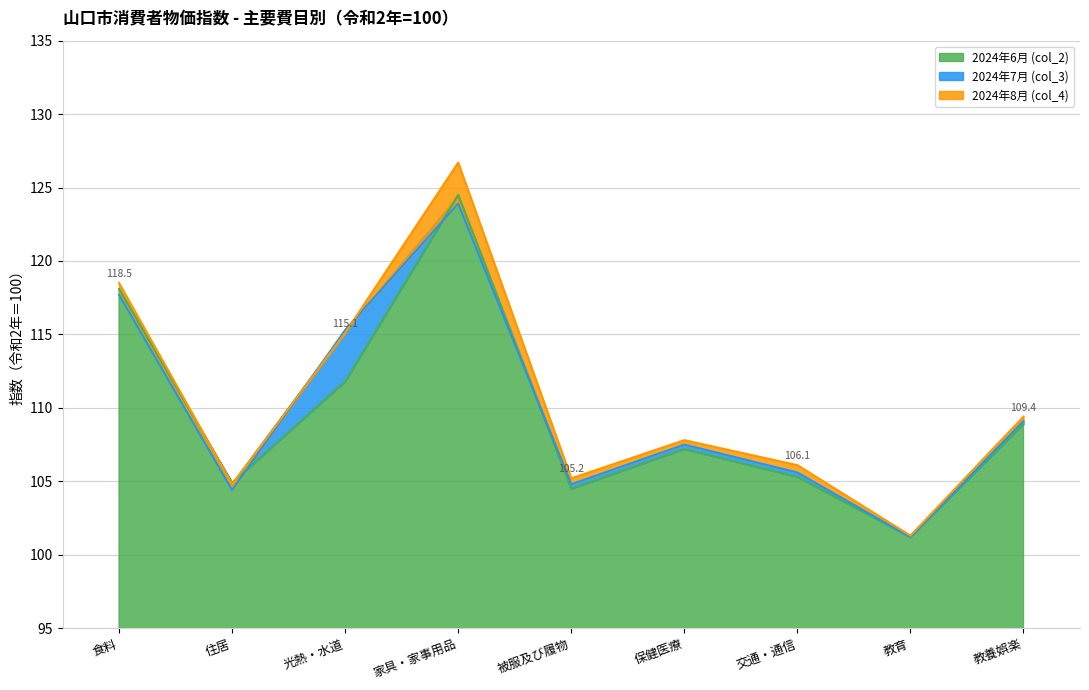

What are all the series names shown in the legend?

2024年6月 (col_2), 2024年7月 (col_3), 2024年8月 (col_4)